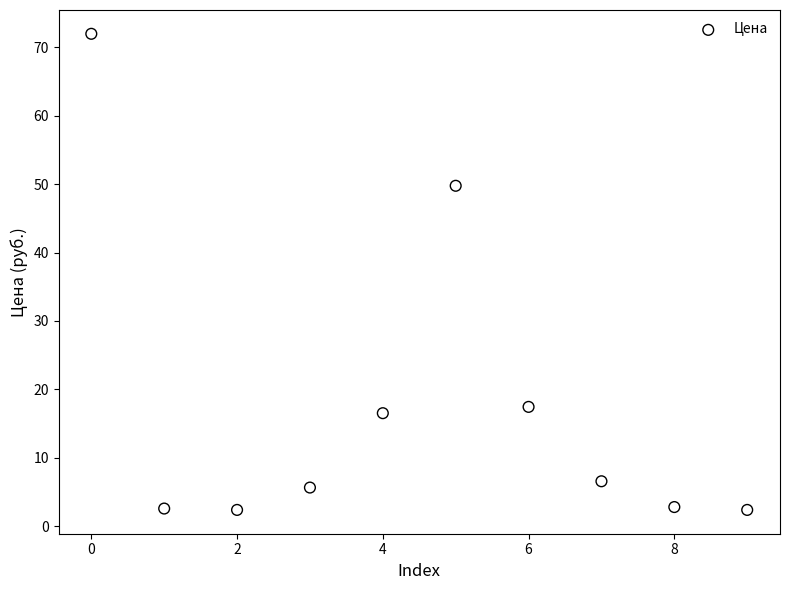

What is the range of Y values (max minus min)?

69.6